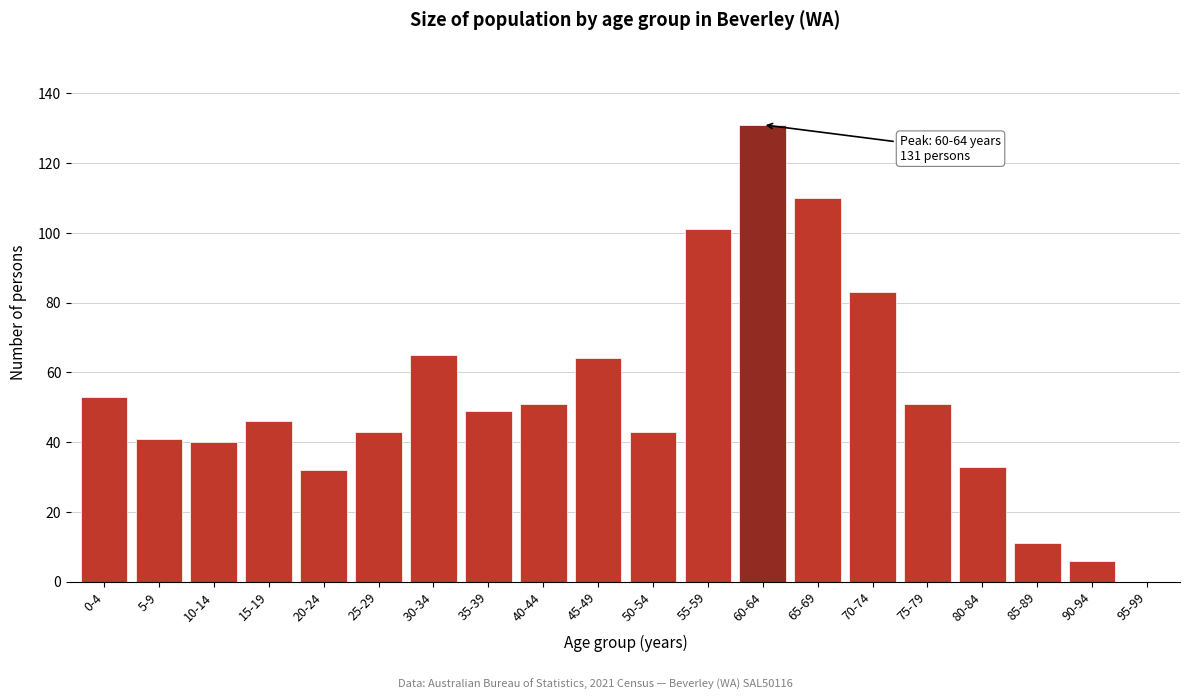

Reading left to right, transcribe all the data shown in this chart.

0-4=53	5-9=41	10-14=40	15-19=46	20-24=32	25-29=43	30-34=65	35-39=49	40-44=51	45-49=64	50-54=43	55-59=101	60-64=131	65-69=110	70-74=83	75-79=51	80-84=33	85-89=11	90-94=6	95-99=0